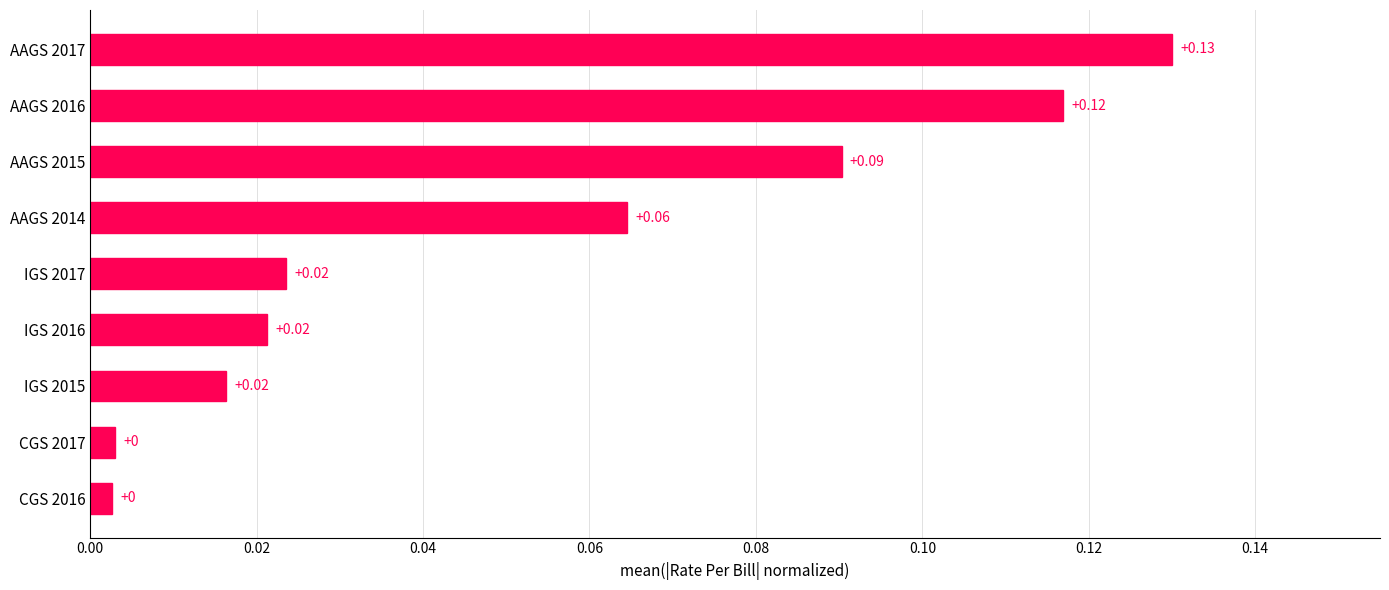

How many bars are there in total?

9